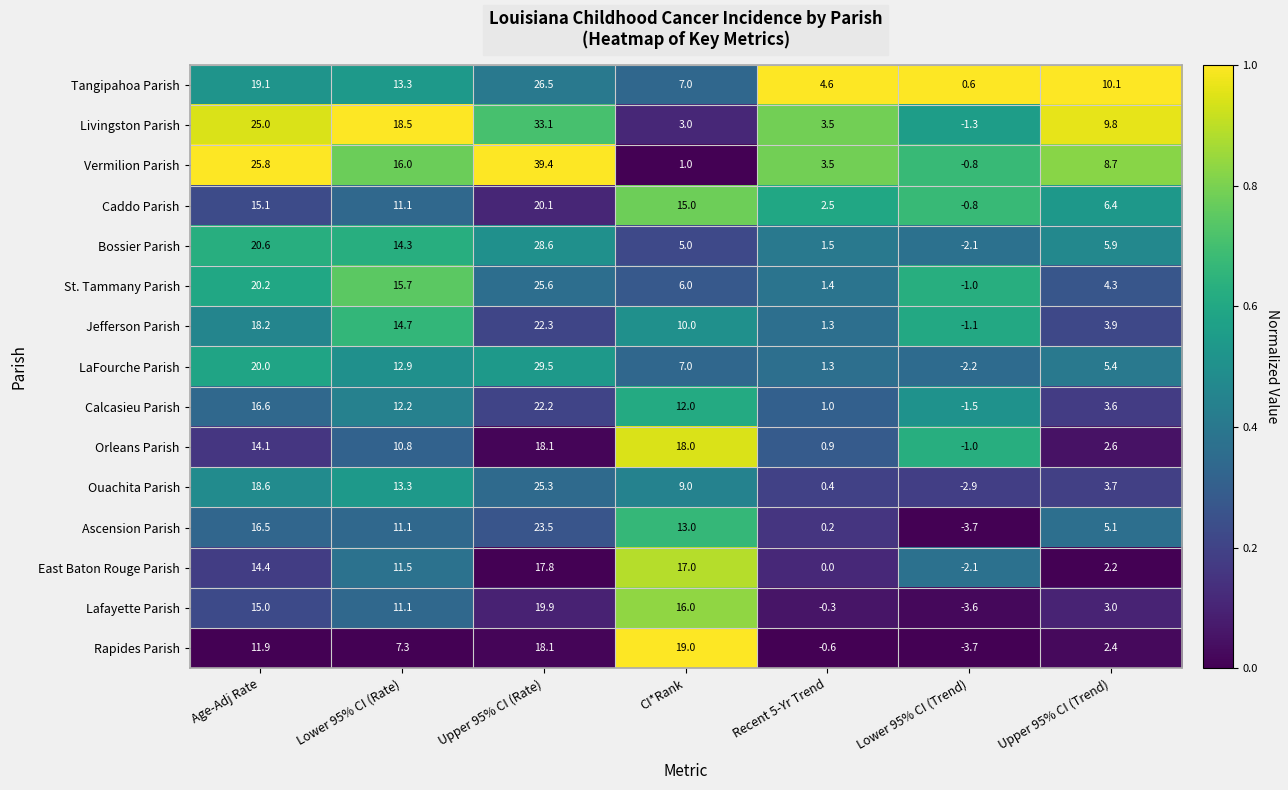

What is the difference between the highest and lowest values at CI*Rank?

18.0